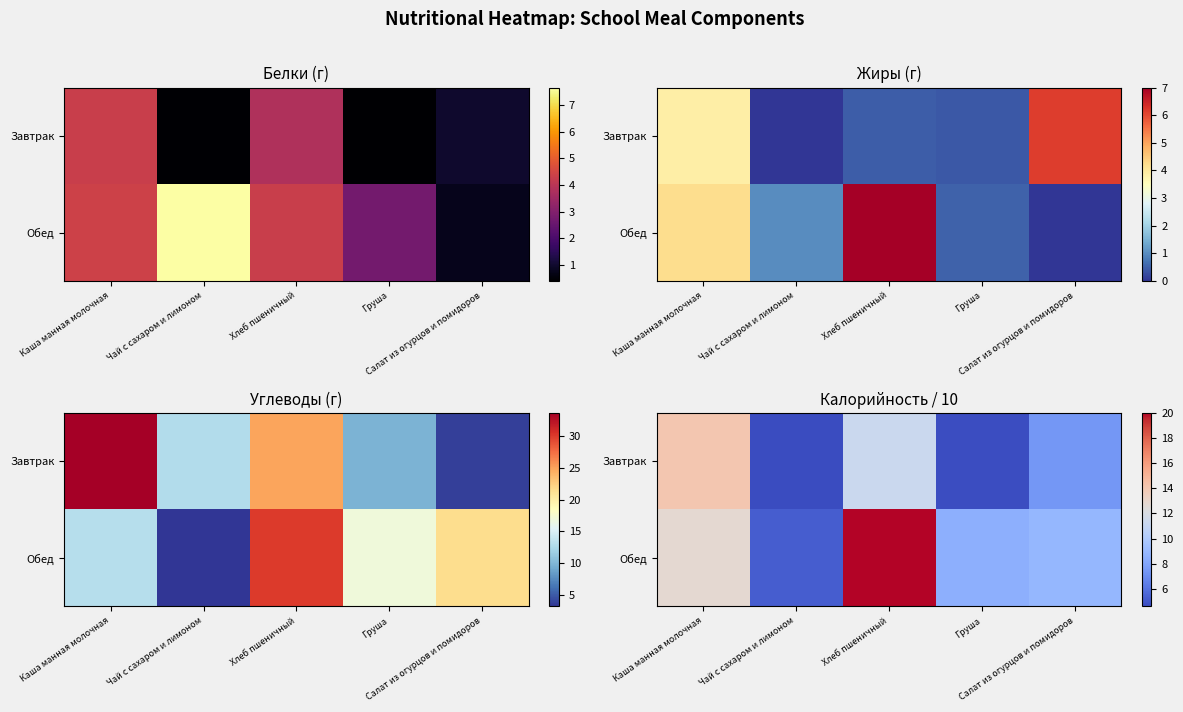

How many values in the Завтрак series exceed 7?

3